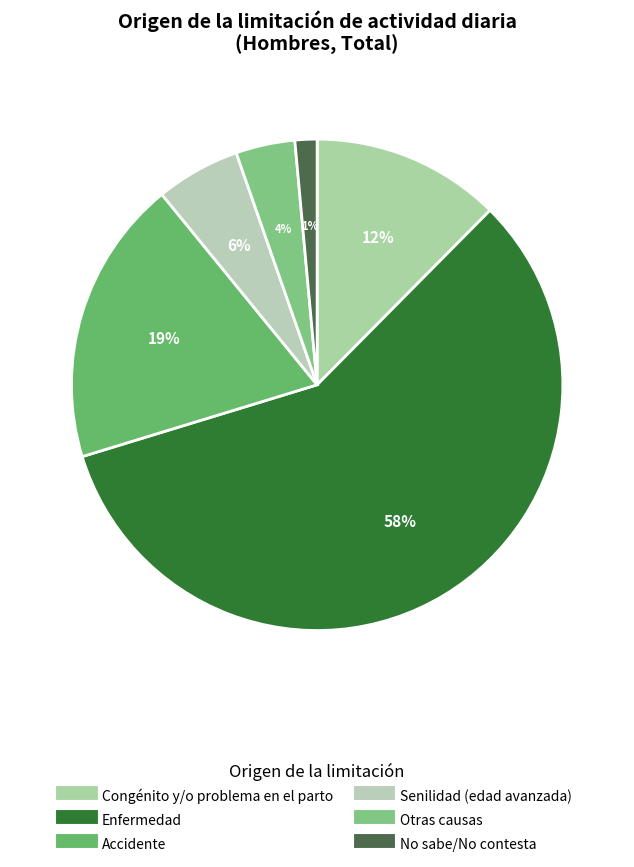

How many slices are in this pie chart?

6